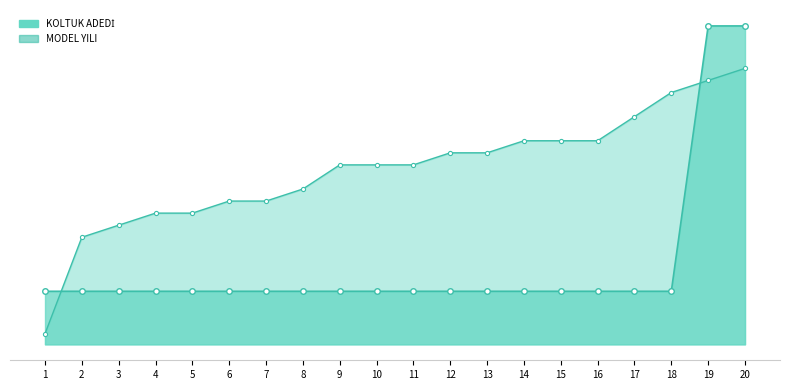

How many lines are shown in the chart?

2